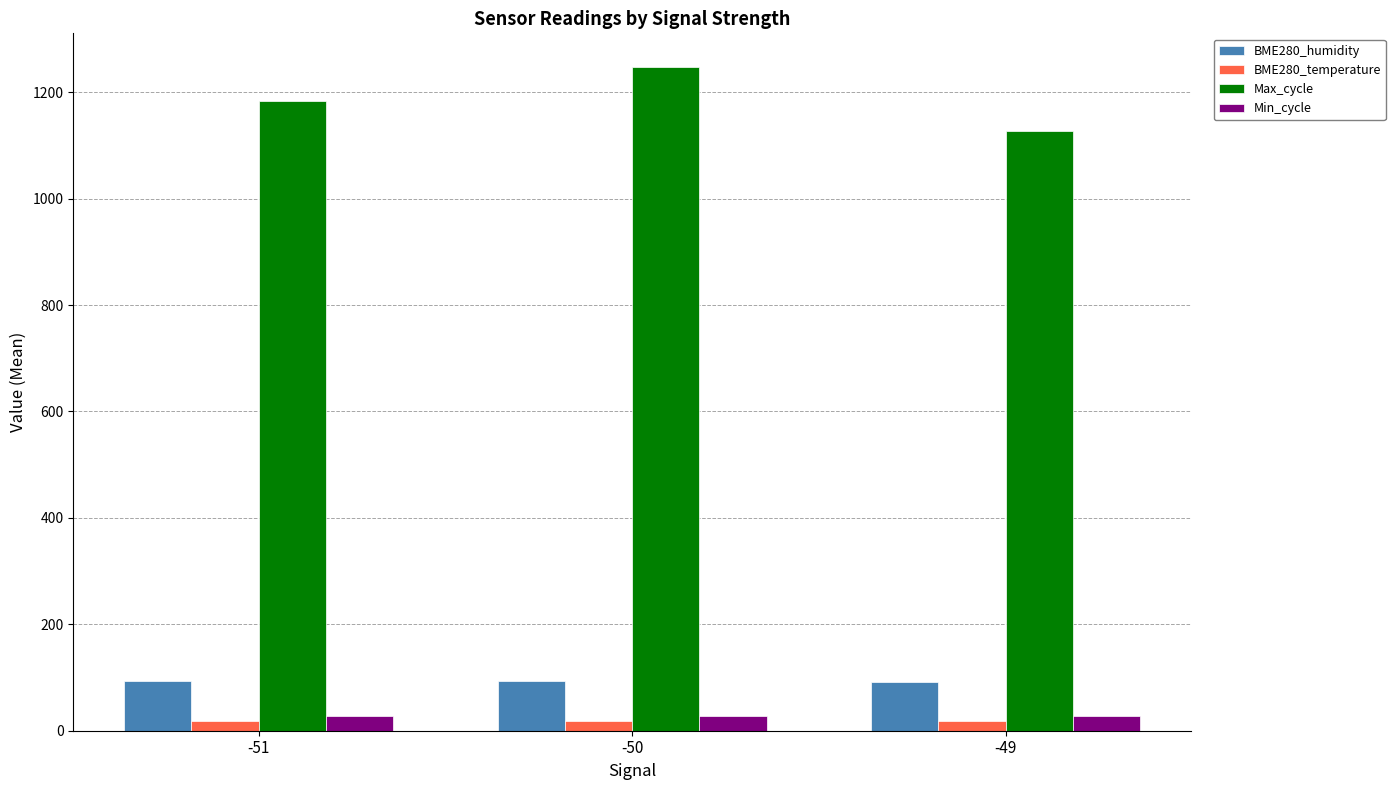

What is the smallest value displayed?

17.7